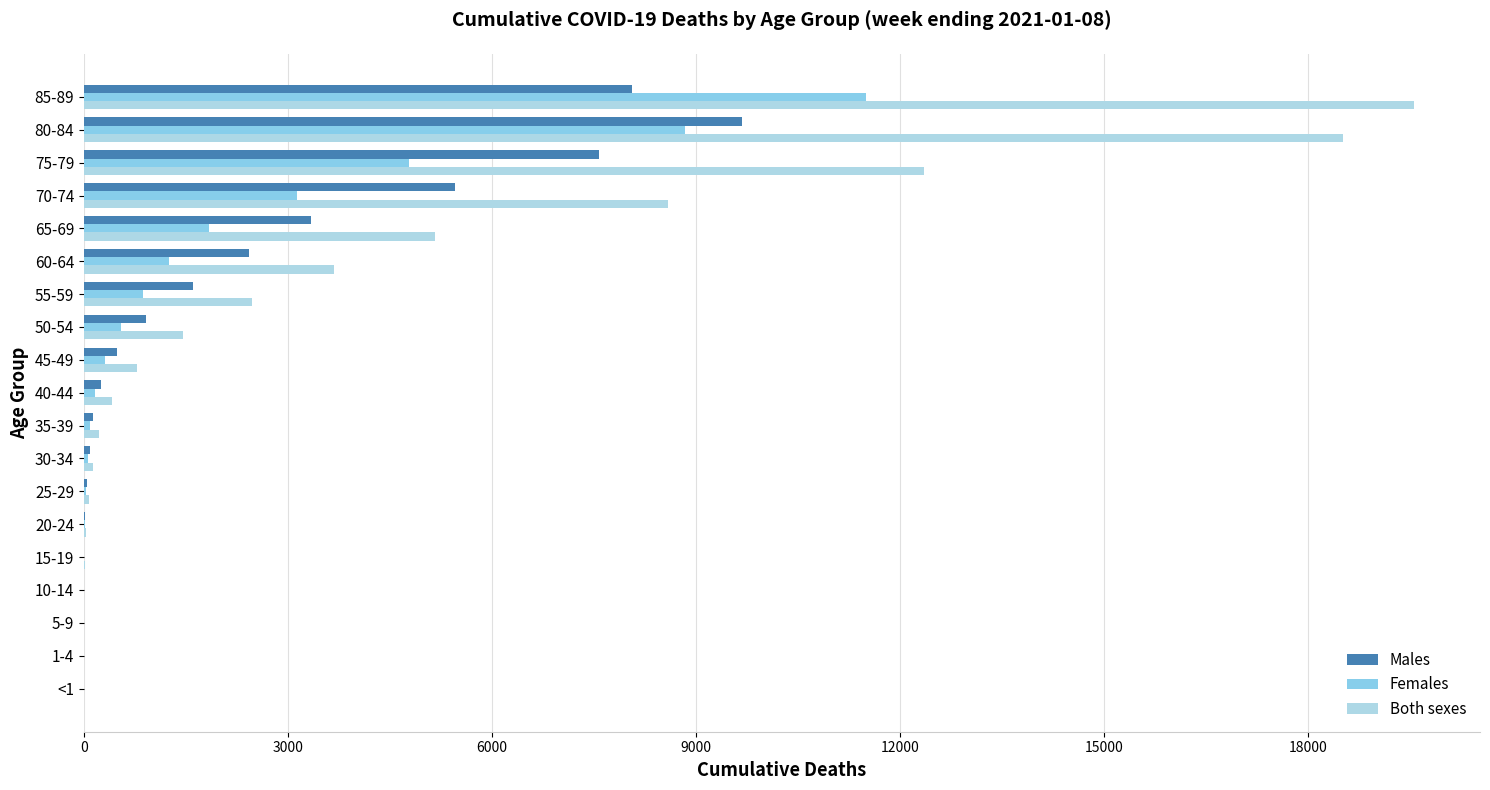

How many categories are shown in the chart?

19